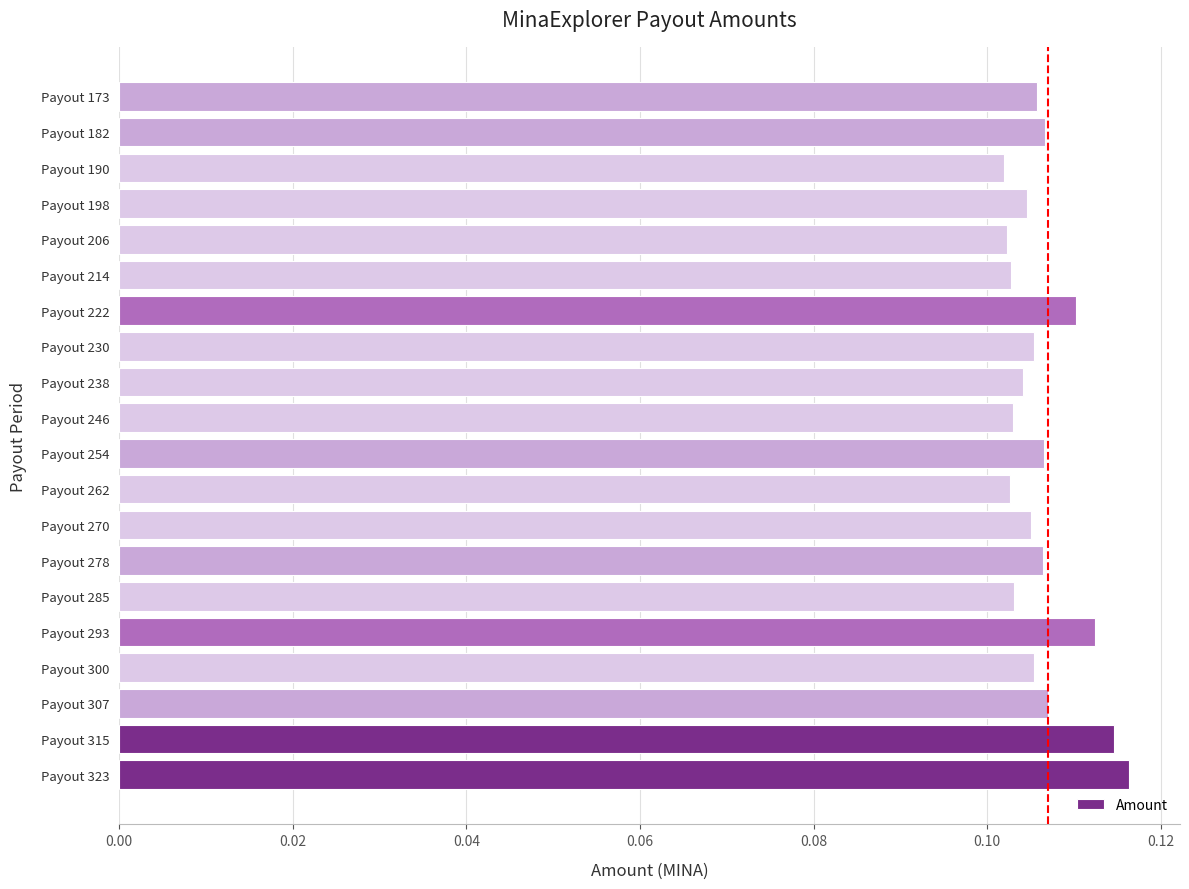

Between Payout 190 and Payout 230, which is larger?

Payout 230